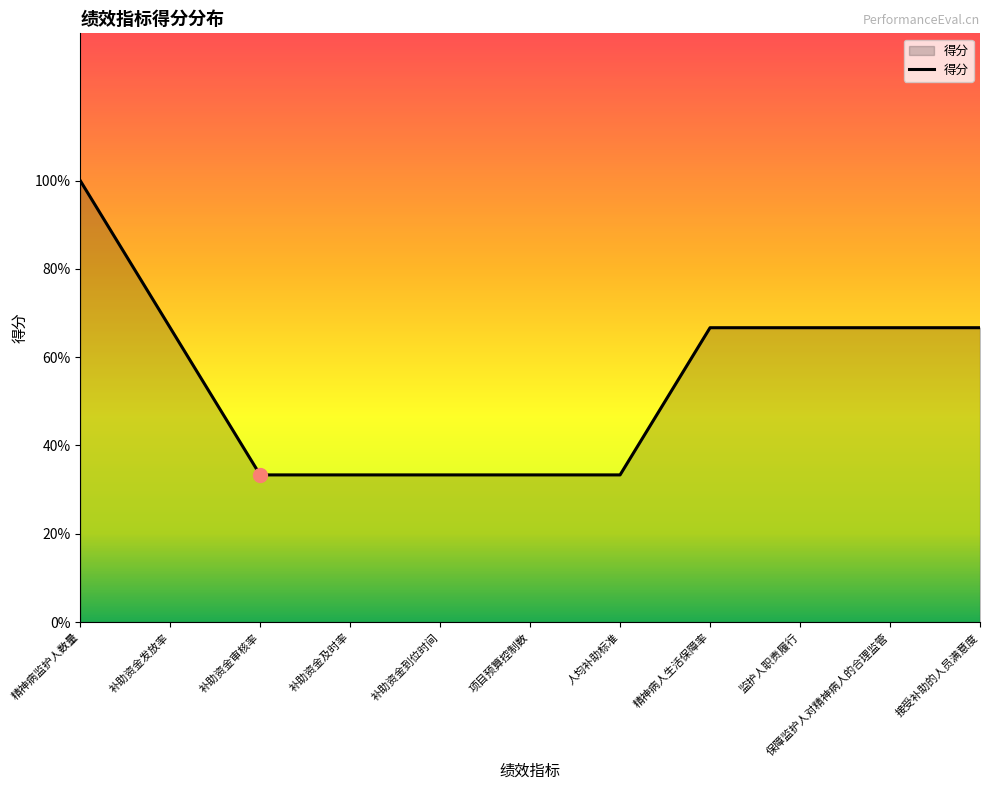

Does the chart display data point markers on the line(s)?

No